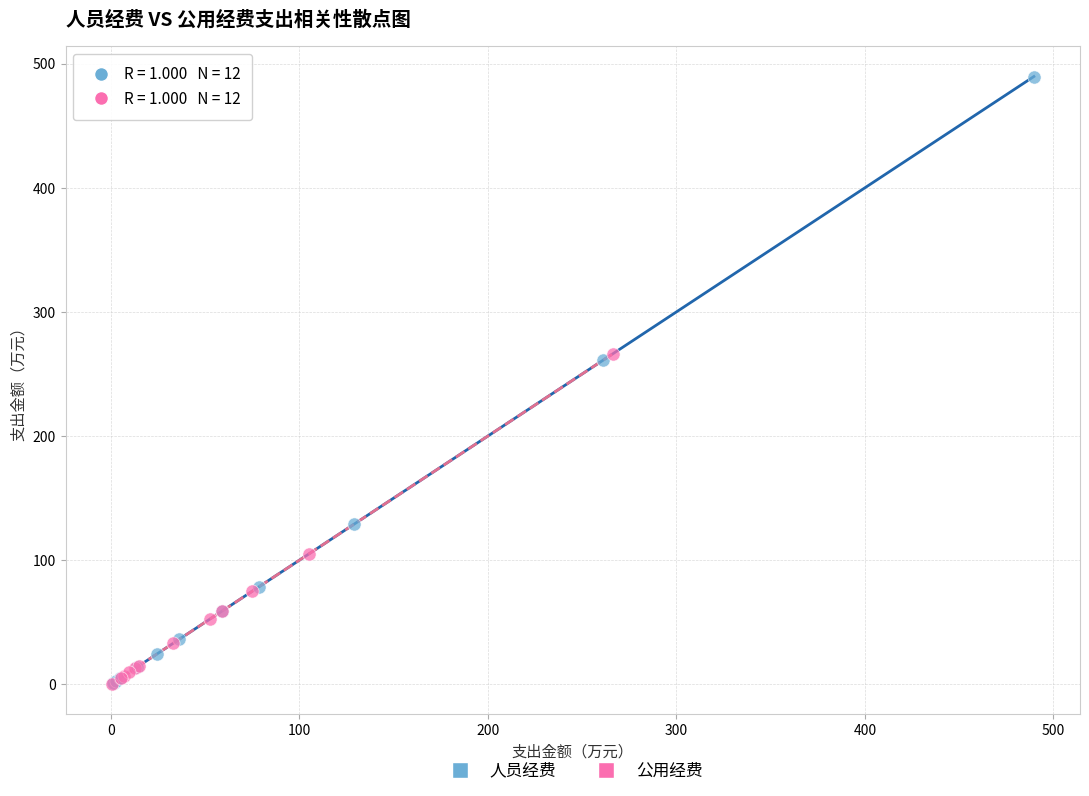

Which series reaches the maximum Y coordinate?

人员经费